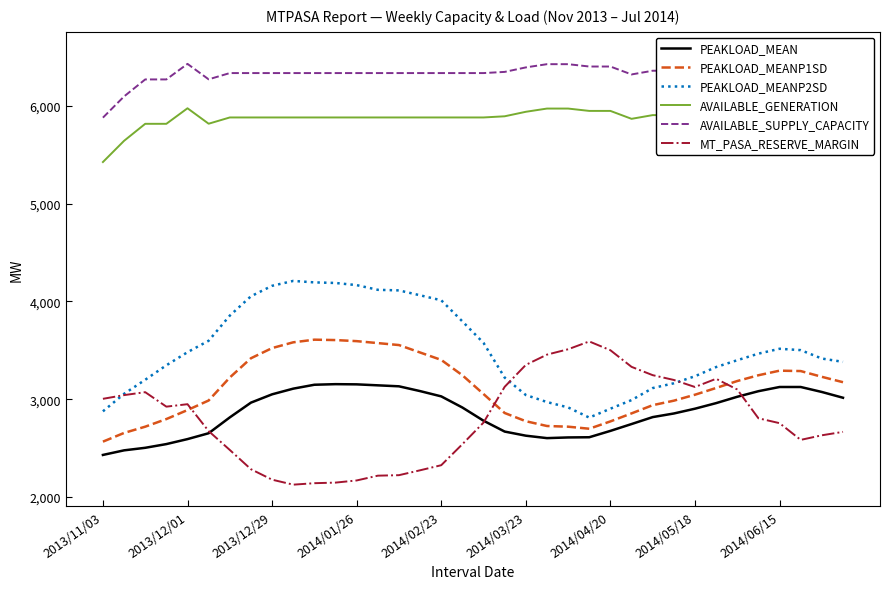

True or false: PEAKLOAD_MEANP2SD and PEAKLOAD_MEAN intersect in this chart.

False